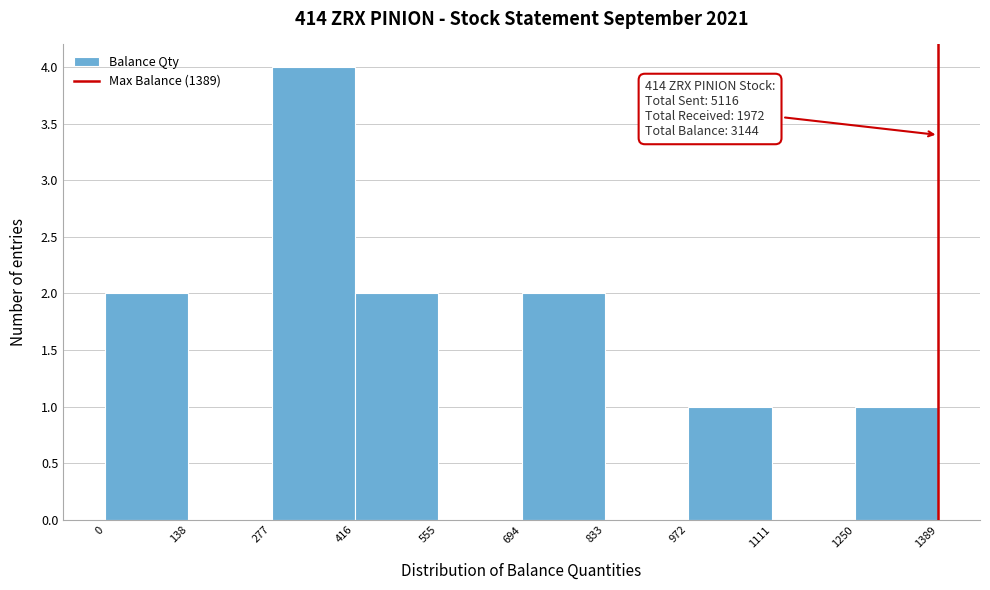

Over which range of the x-axis is the bar tallest?

277 to 416